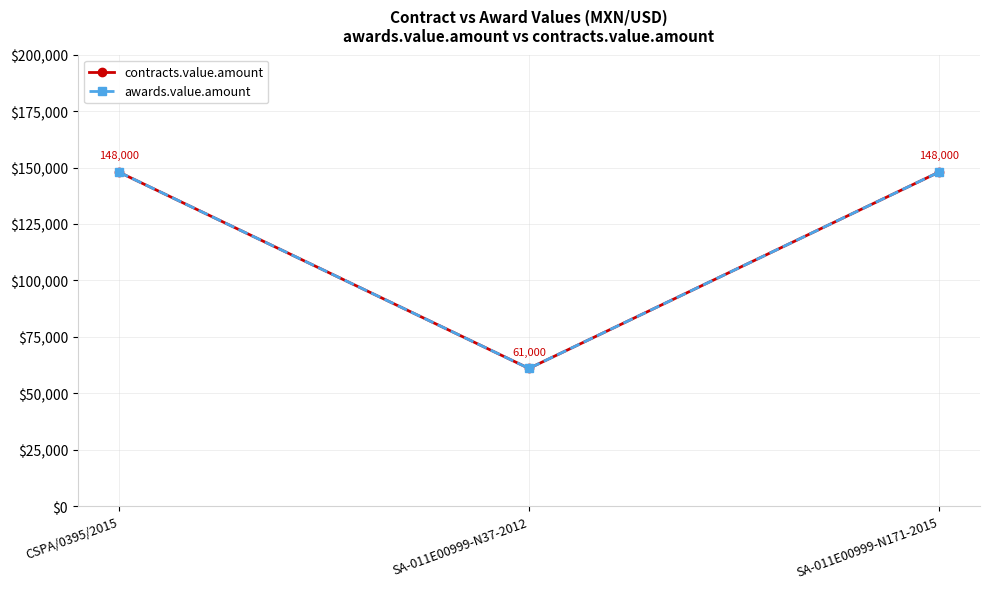

Which series has the largest total across all categories?

contracts.value.amount